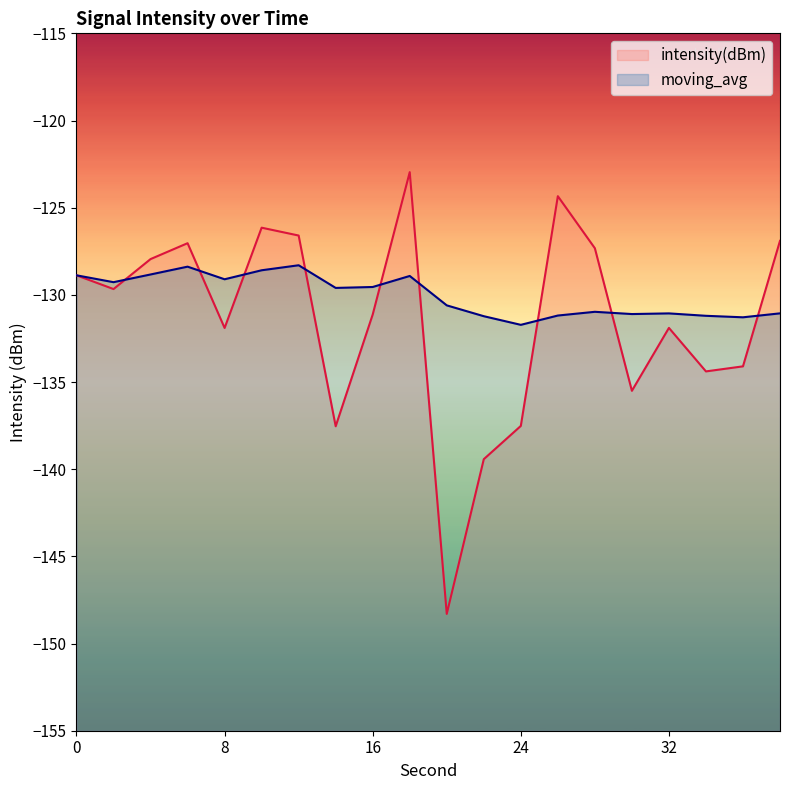

Between 16 and 2, which is larger?

2